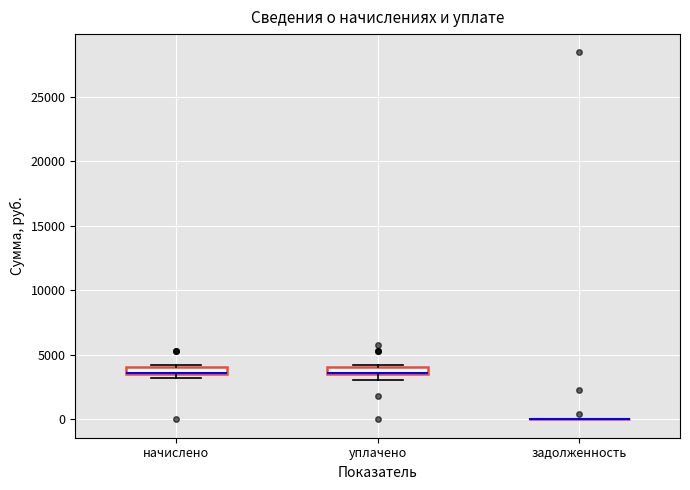

Where is the upper edge of the box for начислено on the y-axis? The values are not printed on the chart, so give them approximately, as read against the axis.

4000